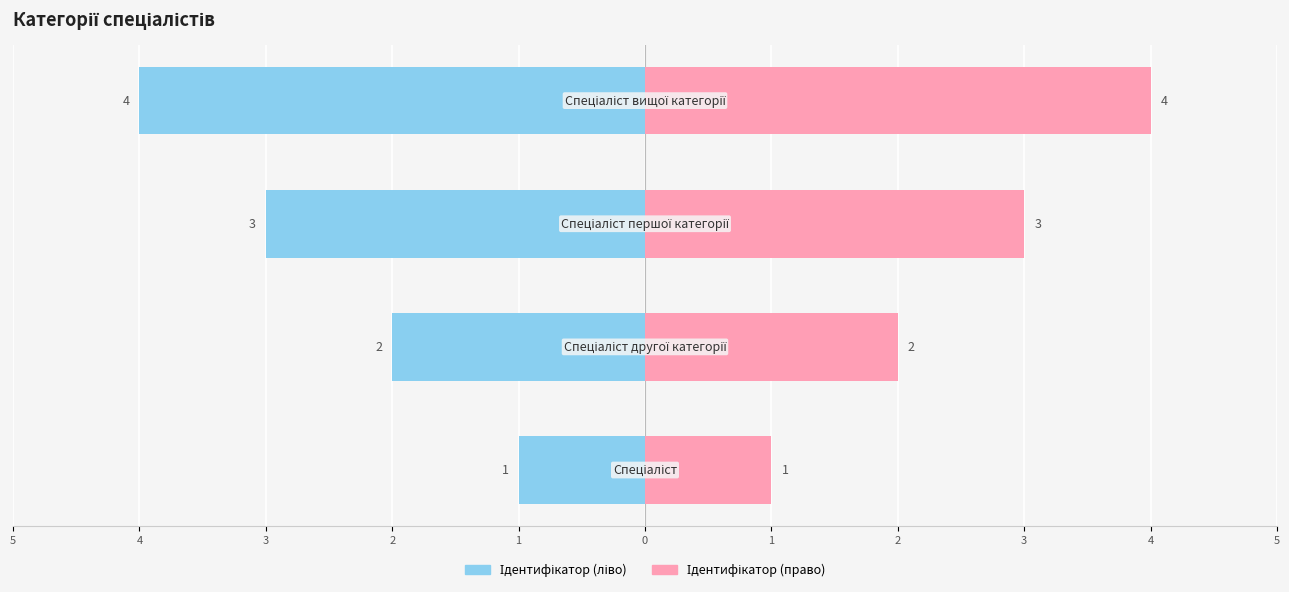

Is it true that Ідентифікатор (право) equals 1 at 5?

False